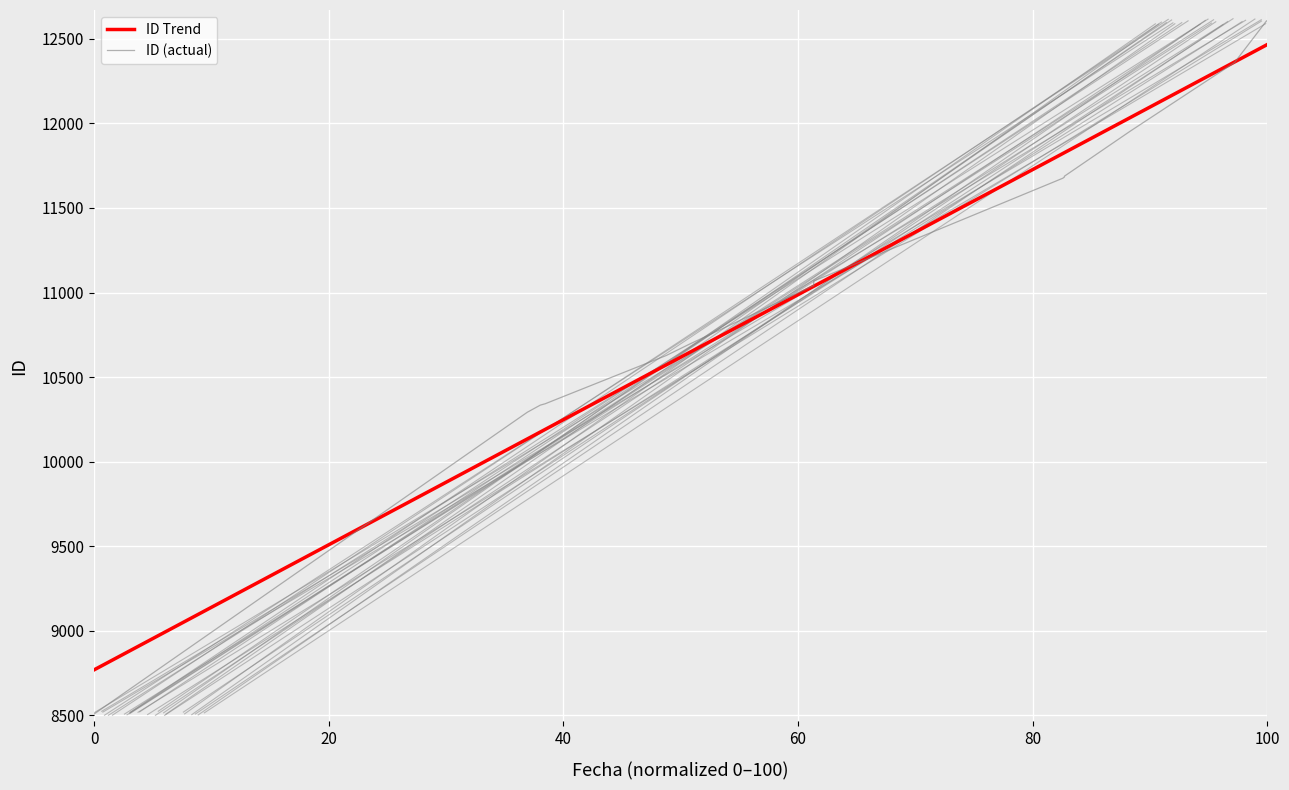

What is the maximum value for ID Trend?

12466.7